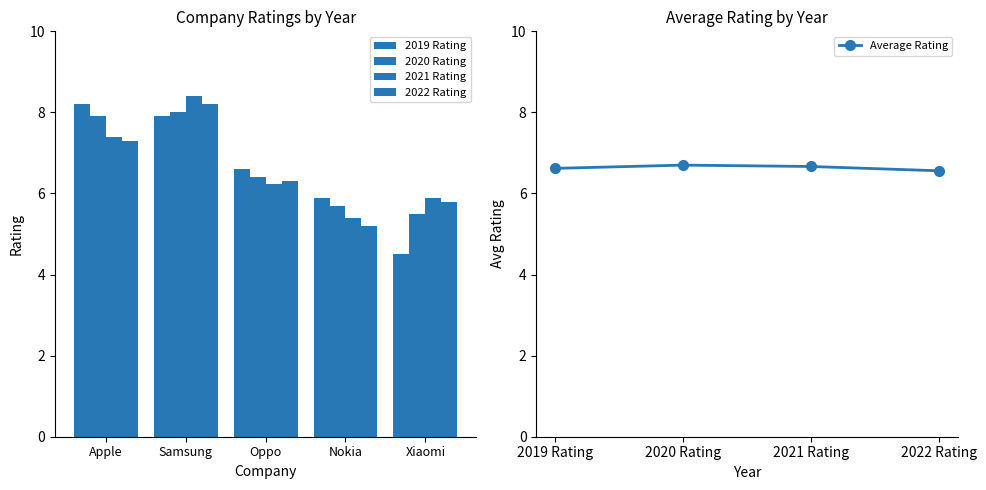

Which series has the largest total across all categories?

2020 Rating